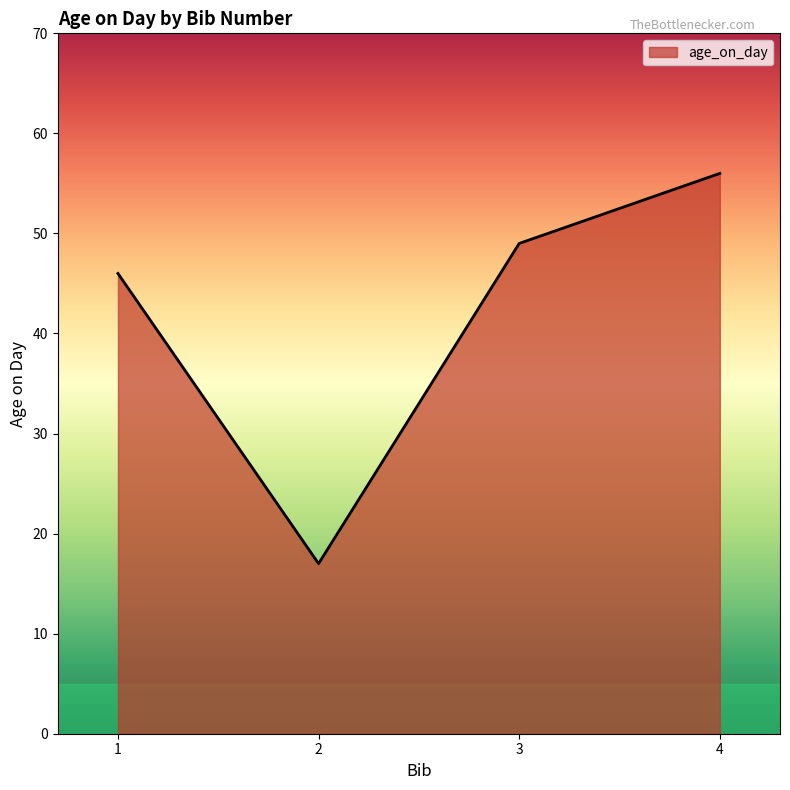

What is the sum of the values at 2 and 4?

73